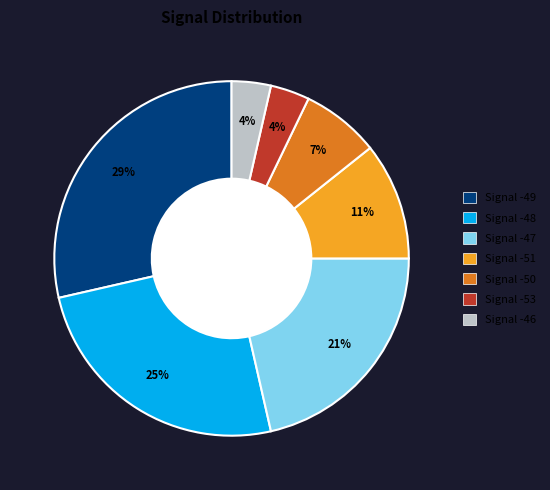

What is the largest slice in the pie chart?

Signal -49